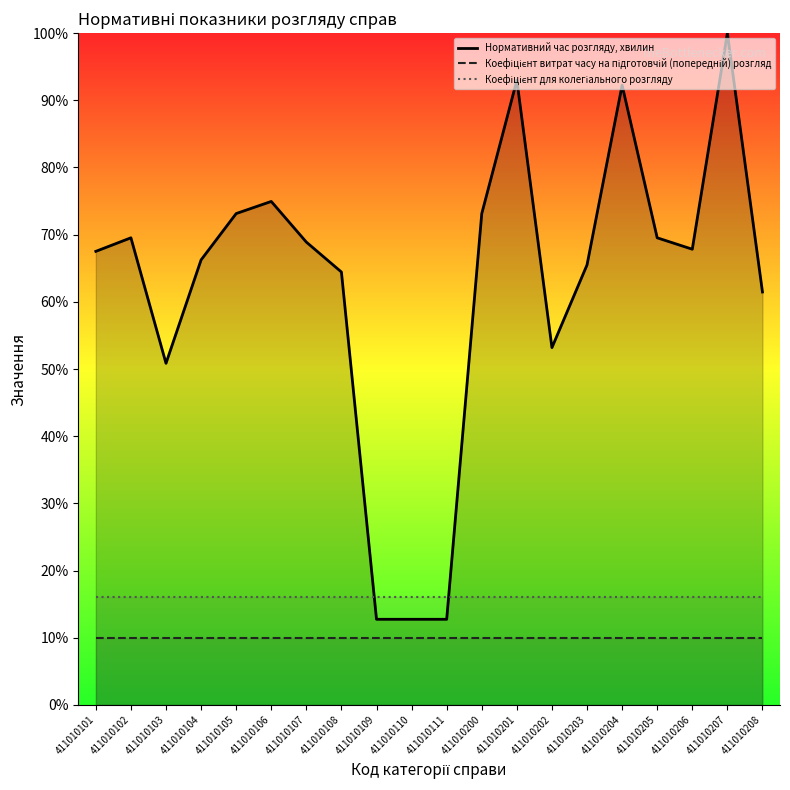

Is it true that Коефіцієнт витрат часу на підготовчій (попередній) розгляд equals 10.0 at 411010200?

True